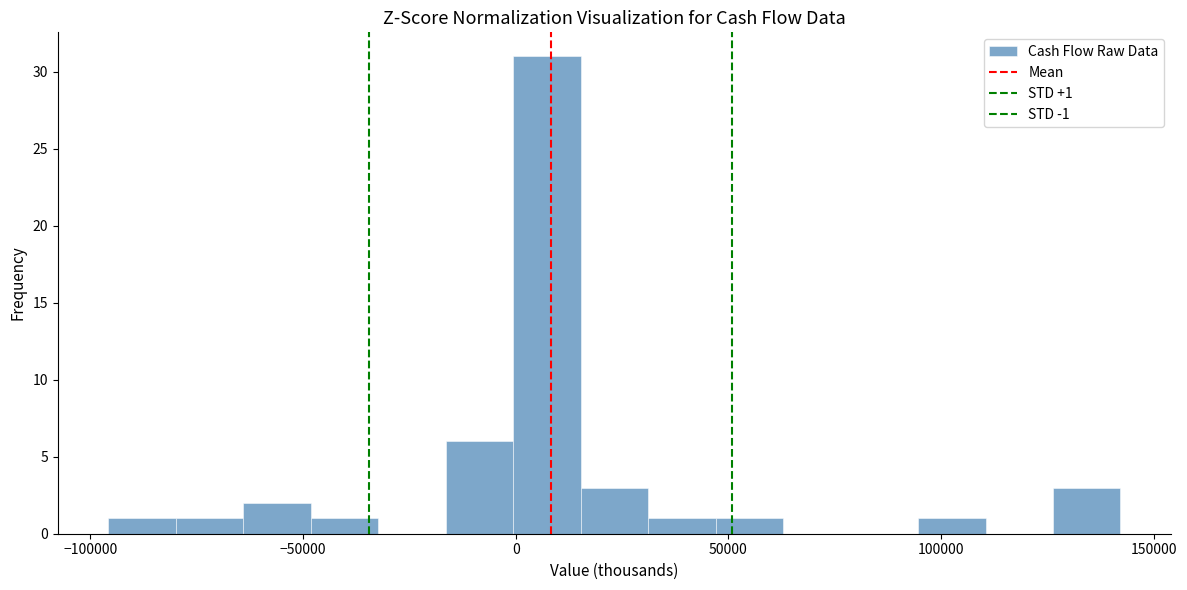

Read against the x-axis, roughly where is the centre of the tallest bar?

5000